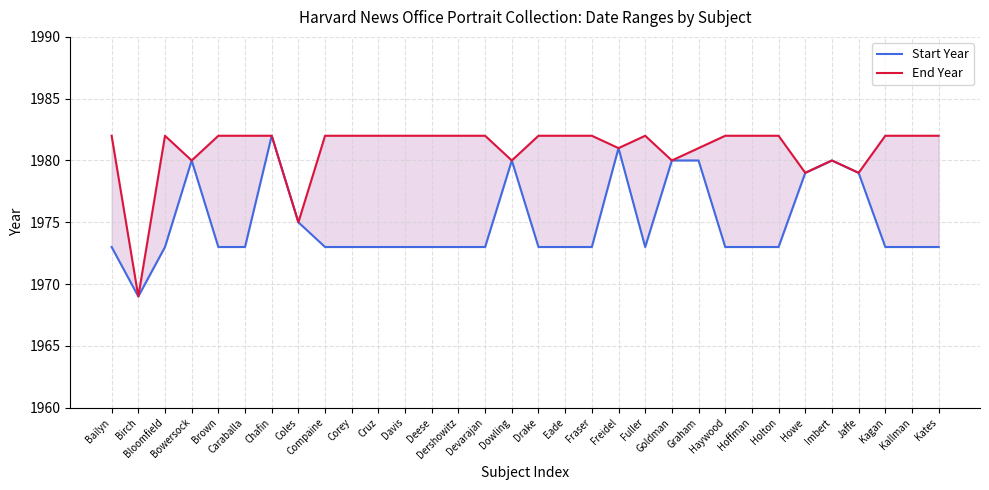

Which category has the highest value in the End Year series?

Bailyn